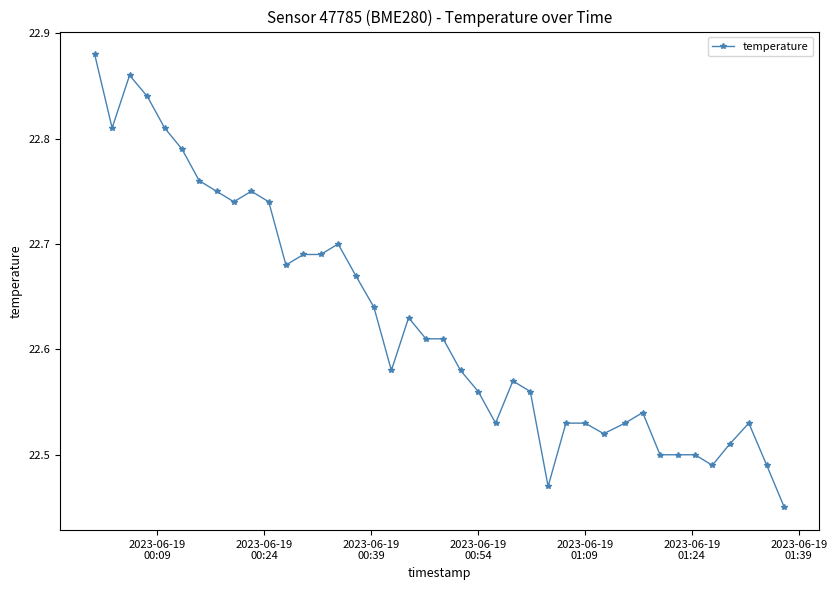

Does the chart display data point markers on the line(s)?

Yes